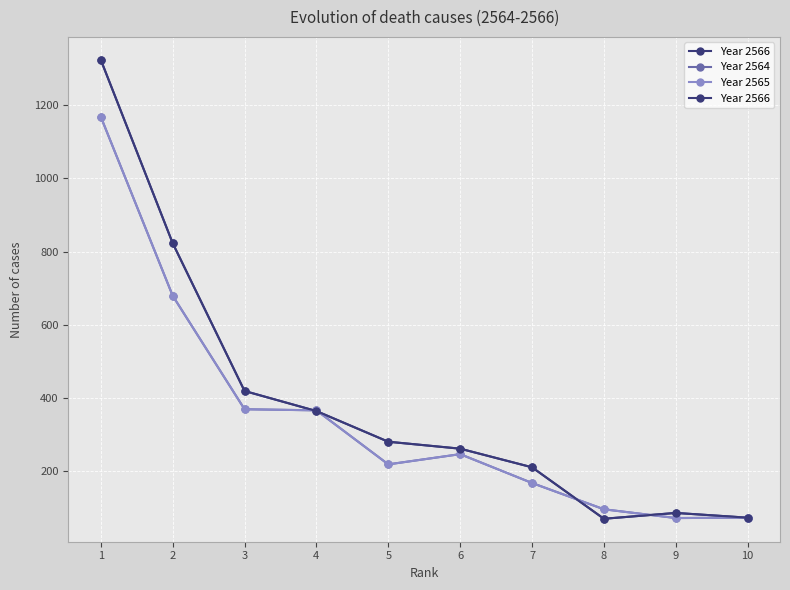

Reading left to right, transcribe all the data shown in this chart.

Year 2566: 1=1325	2=823	3=418	4=363	5=279	6=260	7=209	8=68	9=84	10=71
Year 2564: 1=1169	2=679	3=368	4=365	5=217	6=245	7=166	8=94	9=70	10=71
Year 2565: 1=1169	2=679	3=368	4=365	5=217	6=245	7=166	8=94	9=70	10=71